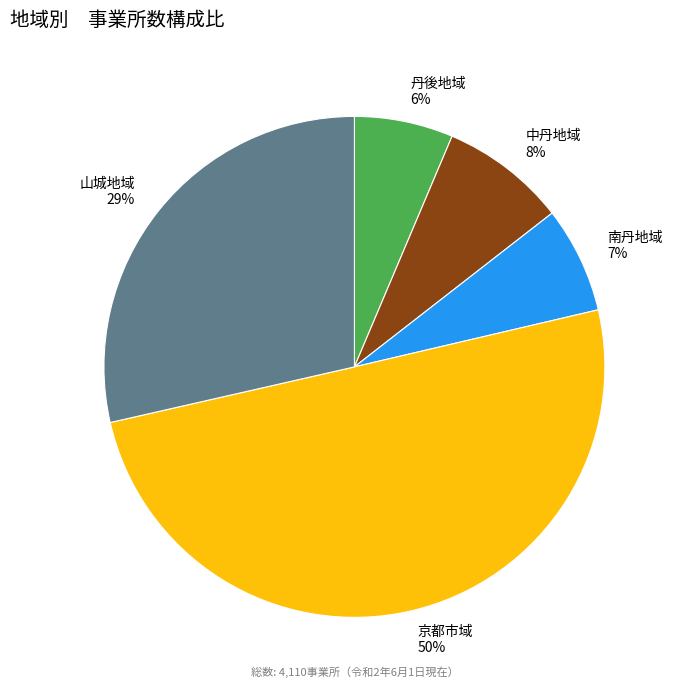

To the nearest percent, what is the difference between the 山城地域 and 南丹地域 slice percentages?

22%